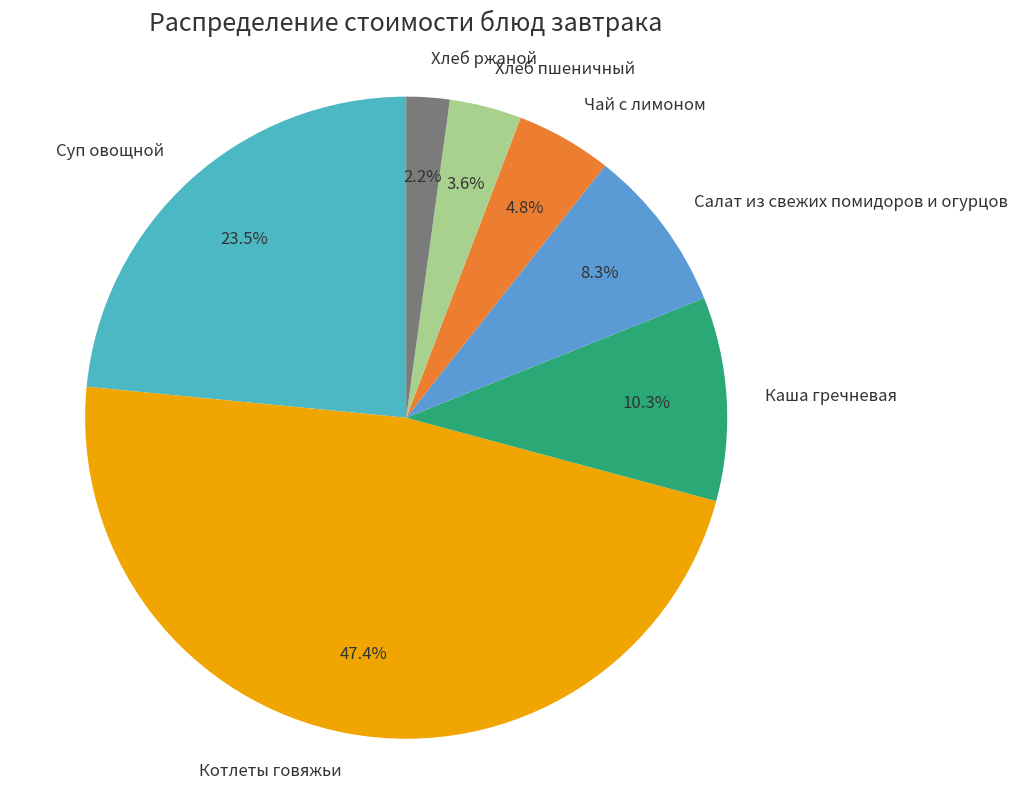

What is the ratio of the value at Суп овощной to the value at Котлеты говяжьи?

0.5